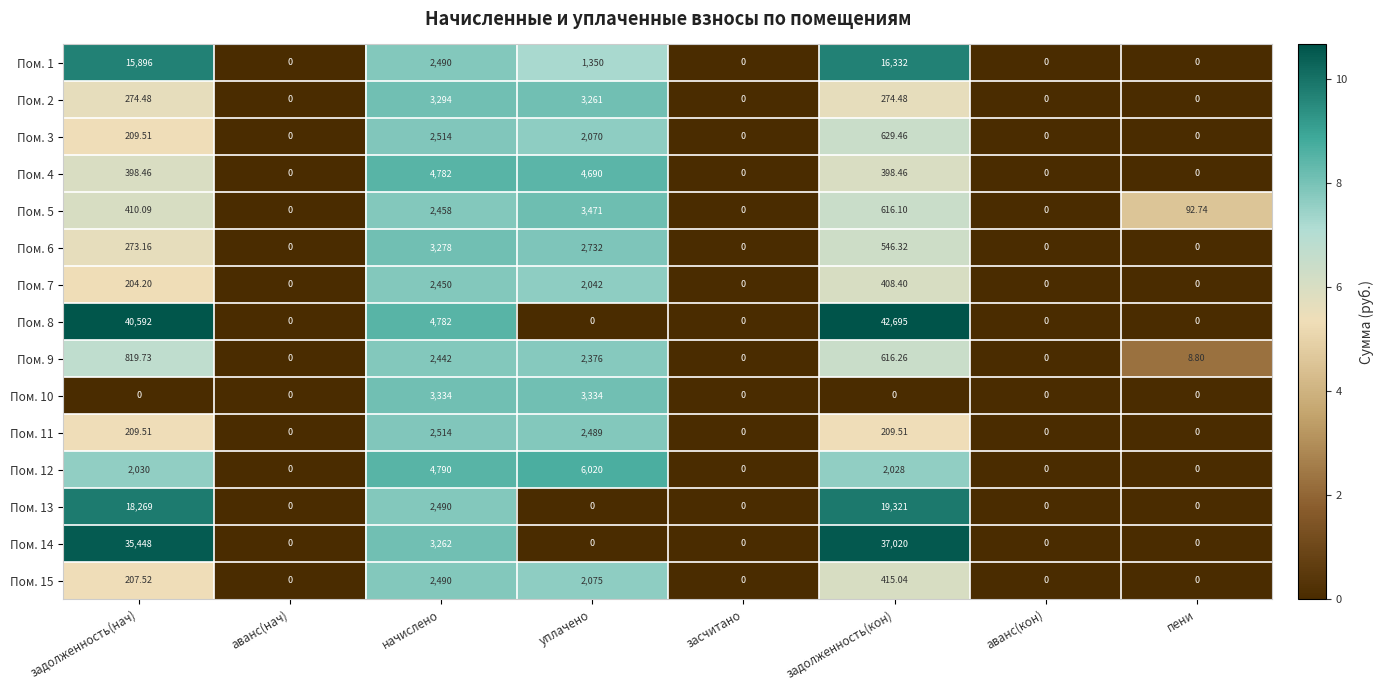

Count the number of data series in this chart.

15